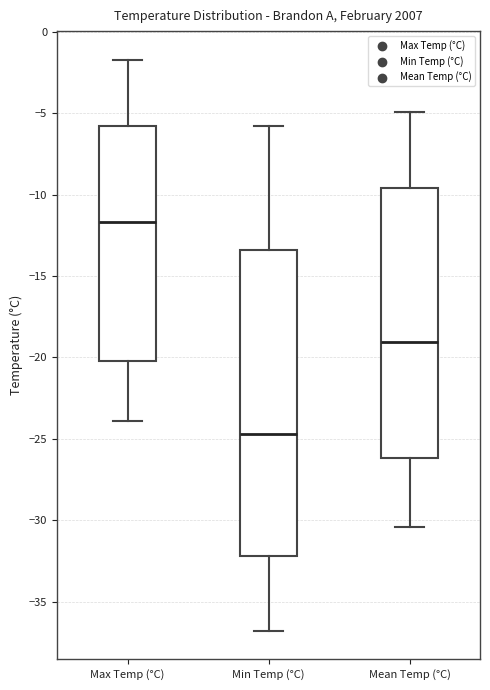

Which box's median line is the highest?

Max Temp (°C)